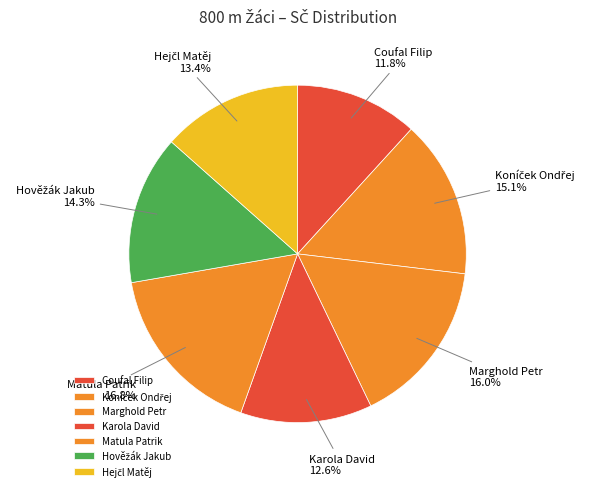

Between Matula Patrik and Karola David, which is larger?

Matula Patrik